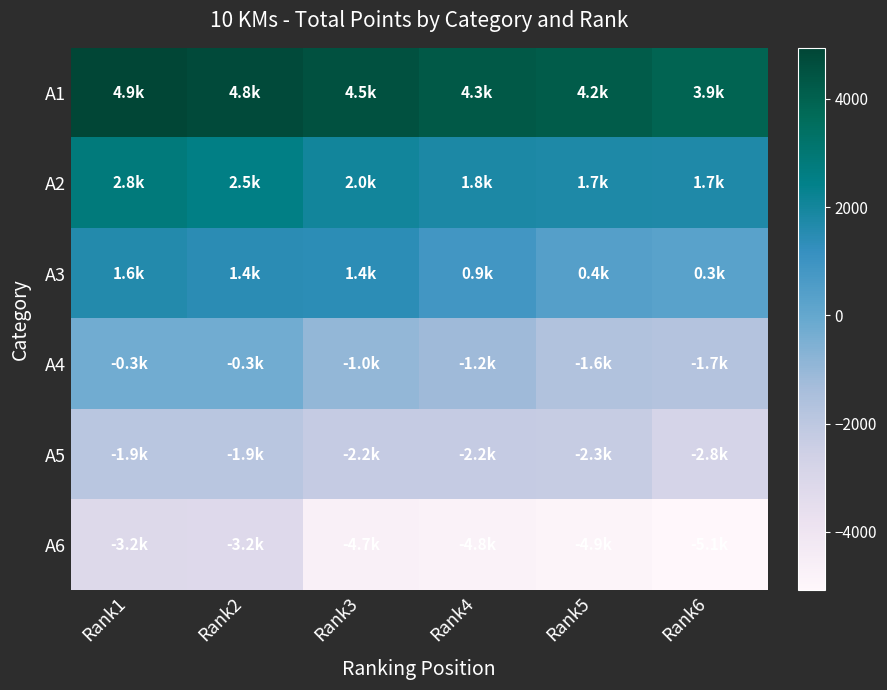

Reading left to right, transcribe all the data shown in this chart.

A1: Rank1=4945.2	Rank2=4788.2	Rank3=4531.2	Rank4=4280.2	Rank5=4183.2	Rank6=3895.2
A2: Rank1=2799.2	Rank2=2539.2	Rank3=2020.2	Rank4=1810.2	Rank5=1741.2	Rank6=1721.2
A3: Rank1=1632.2	Rank2=1440.2	Rank3=1388.2	Rank4=867.2	Rank5=394.2	Rank6=276.2
A4: Rank1=-273.8	Rank2=-280.8	Rank3=-961.8	Rank4=-1189.8	Rank5=-1648.8	Rank6=-1716.8
A5: Rank1=-1869.8	Rank2=-1903.8	Rank3=-2238.8	Rank4=-2247.8	Rank5=-2294.8	Rank6=-2842.8
A6: Rank1=-3164.8	Rank2=-3201.8	Rank3=-4650.8	Rank4=-4795.8	Rank5=-4888.8	Rank6=-5079.8